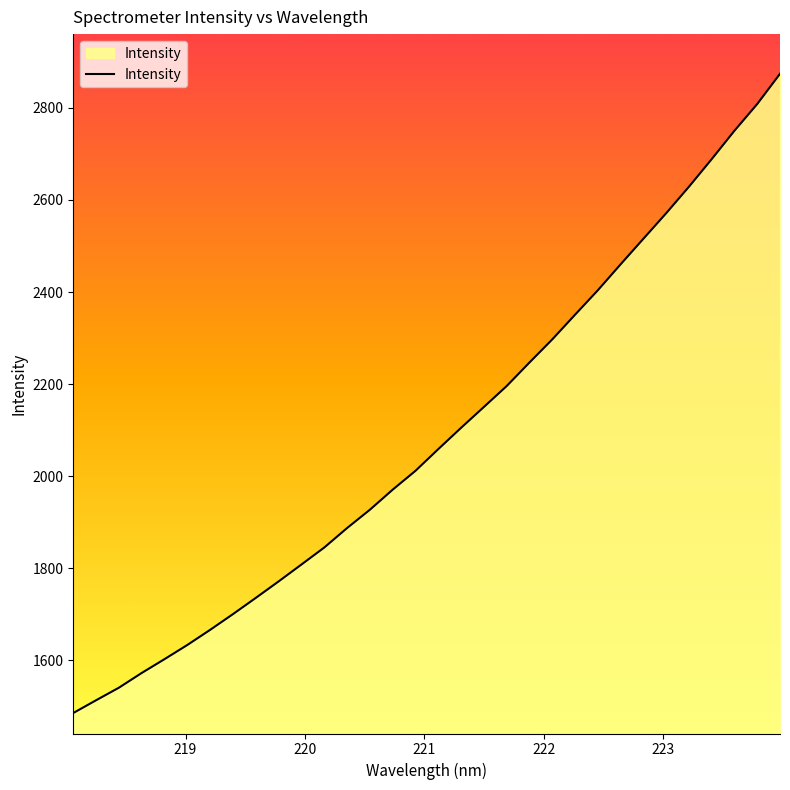

What is the smallest value displayed?

1485.1